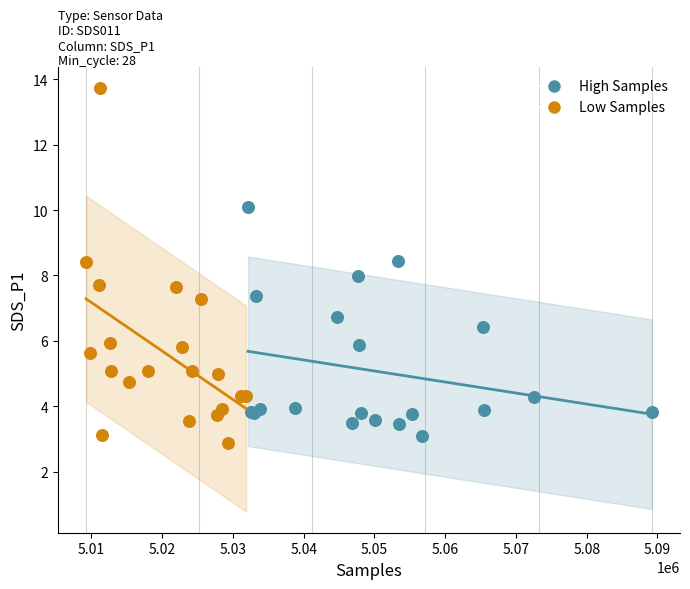

Which series reaches the maximum Y coordinate?

Low Samples